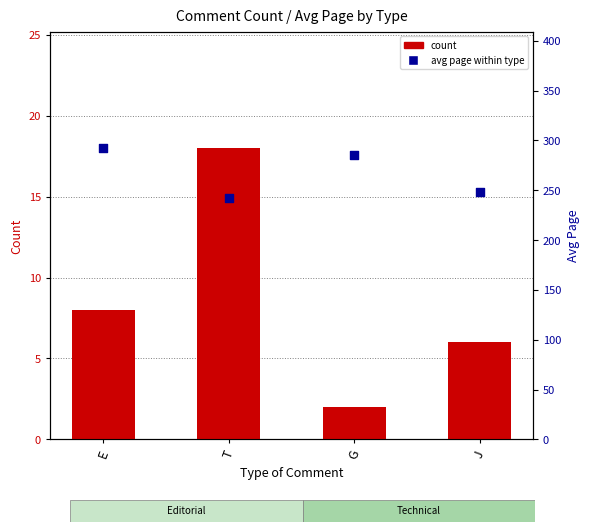

Which series contains the lowest Y value?

count